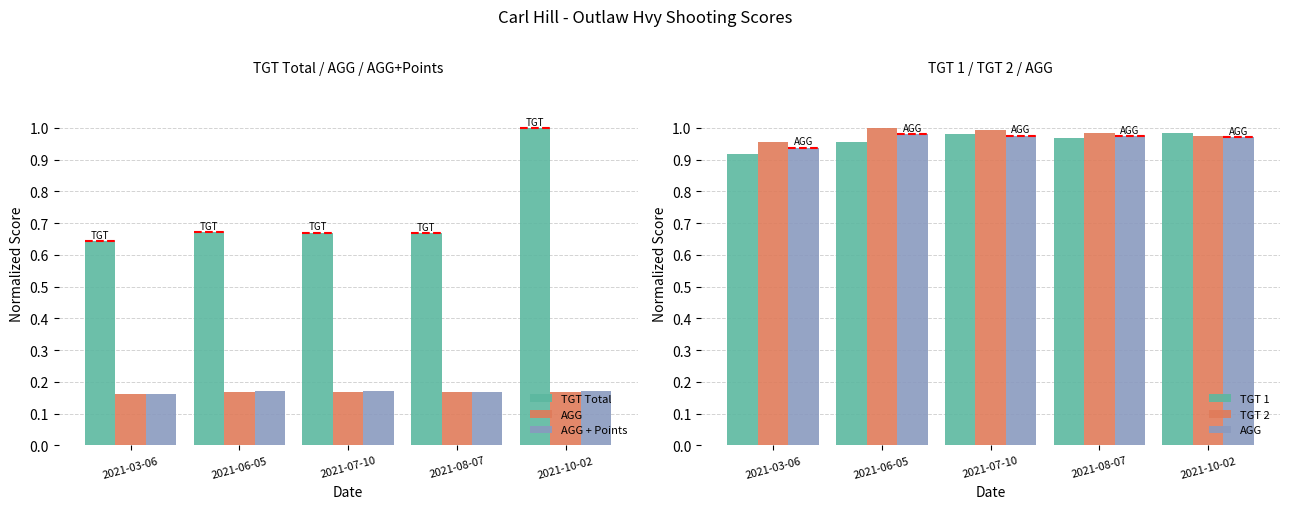

Which label corresponds to the largest value in the chart?

2021-10-02